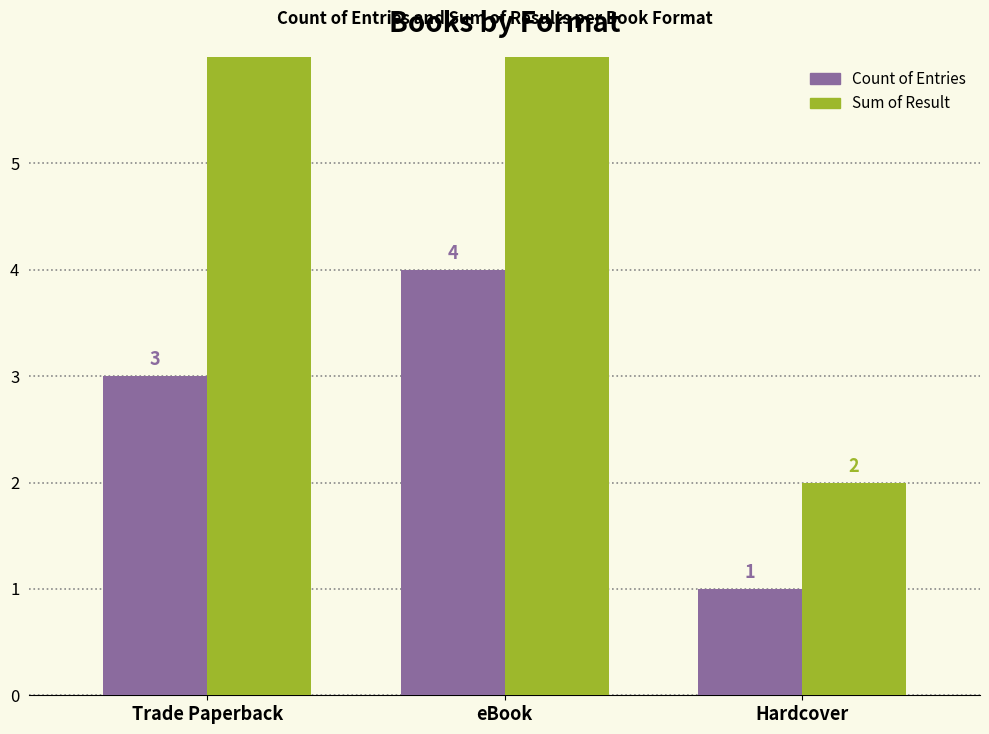

Where does the Count of Entries series first go above 3?

eBook